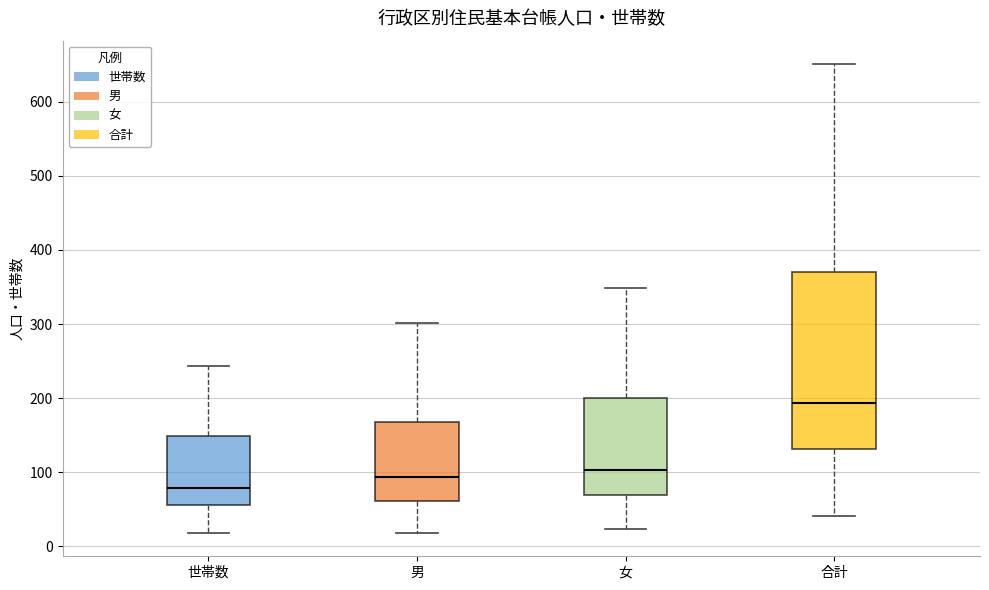

Reading left to right, read every box against the y-axis: the position of its median line, the range the box covers, and the ends of its whiskers. The values are not printed on the chart, so give them approximately, as read against the axis.

世帯数: median 80, box 60 to 150, whiskers 20 to 240
男: median 90, box 60 to 170, whiskers 20 to 300
女: median 100, box 70 to 200, whiskers 20 to 350
合計: median 190, box 130 to 370, whiskers 40 to 650